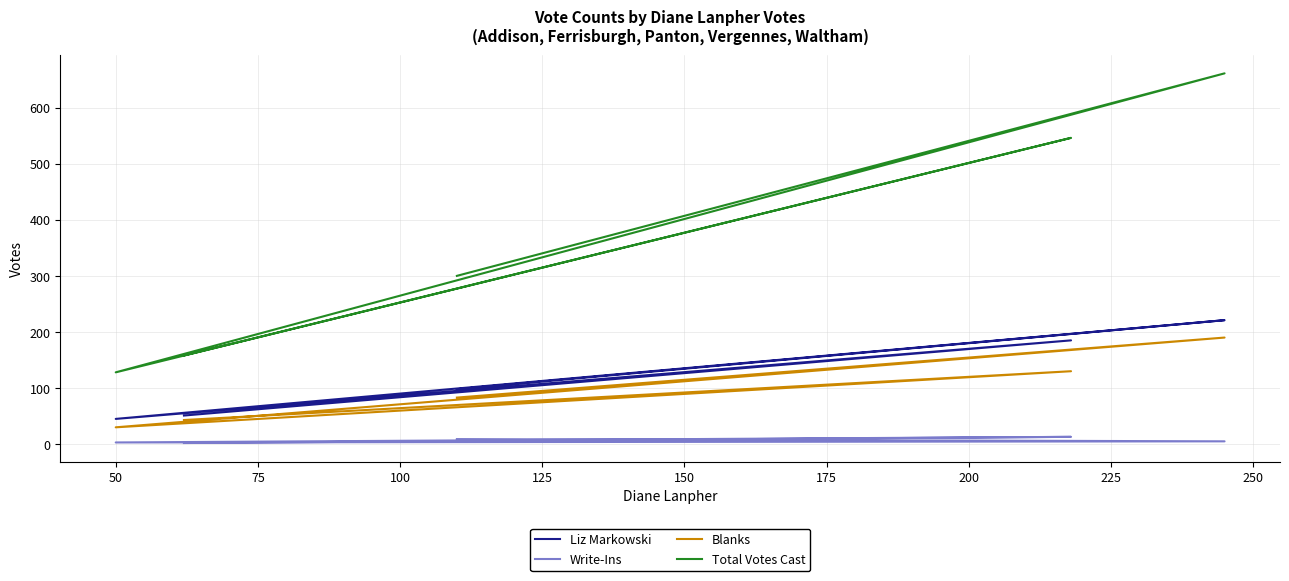

What is the difference between the second highest and second lowest values in the Write-Ins series?

6